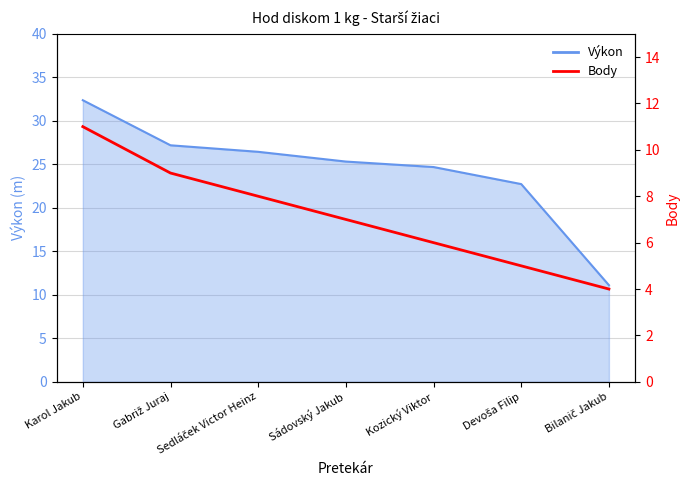

True or false: the data shows 7 at Sádovský Jakub.

True